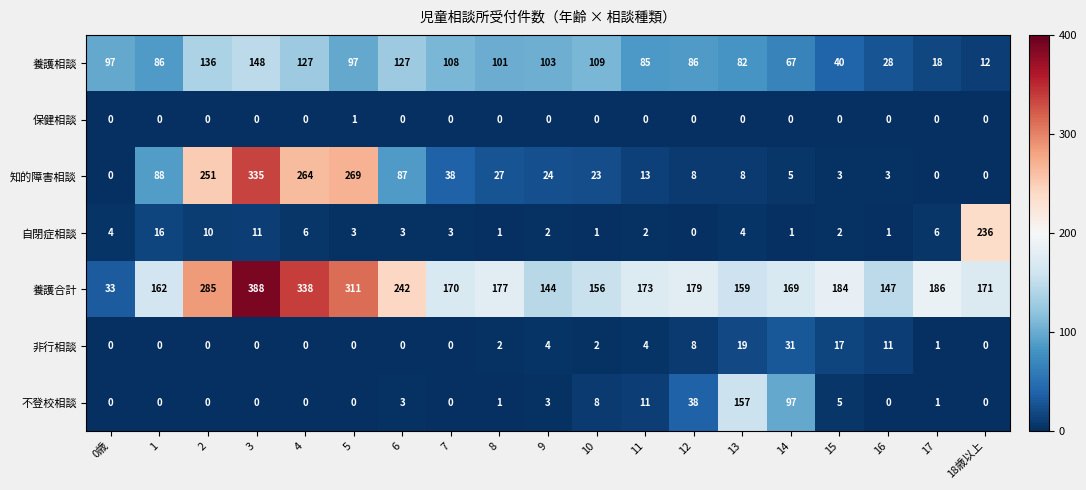

What is the difference between the highest and lowest values at 11?

173